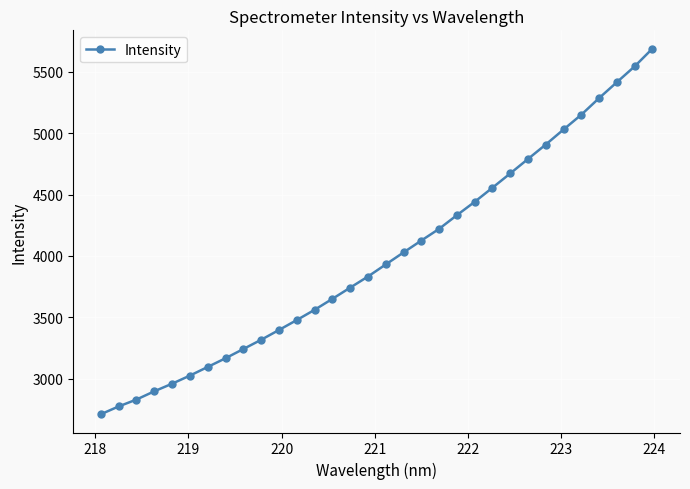

What is the difference between the maximum and minimum values?

2977.4